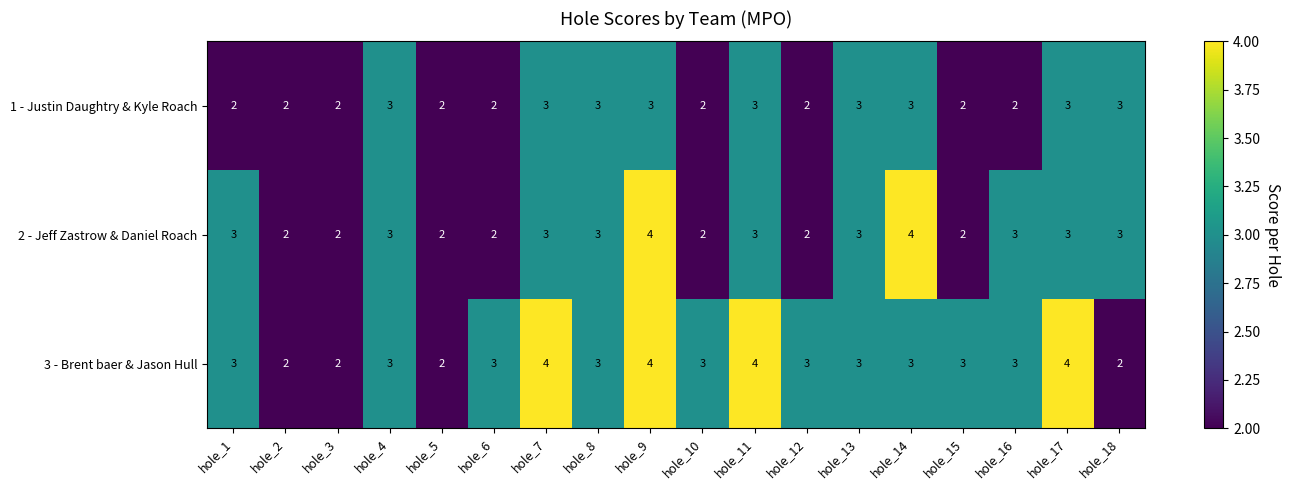

What is the maximum value shown in the chart?

4